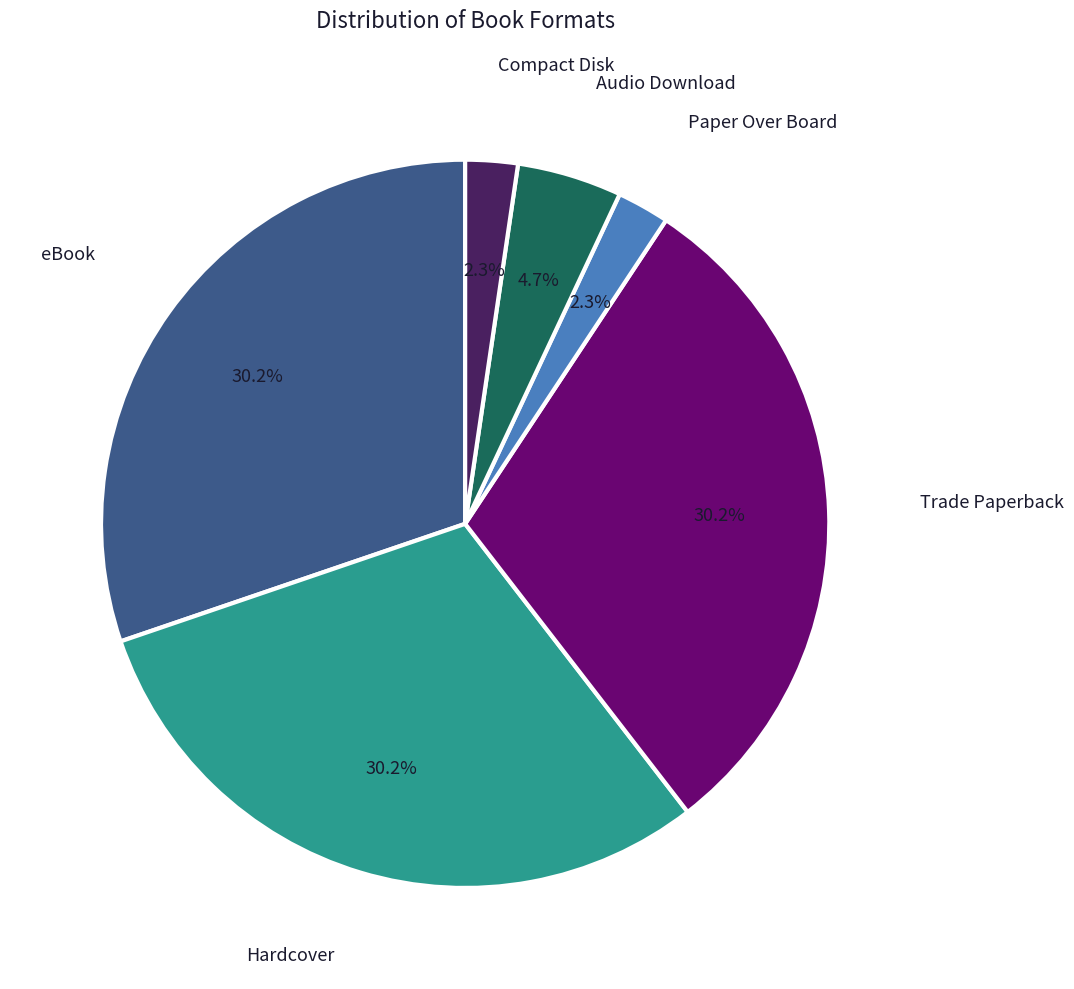

Is there any slice that represents more than half of the pie?

No